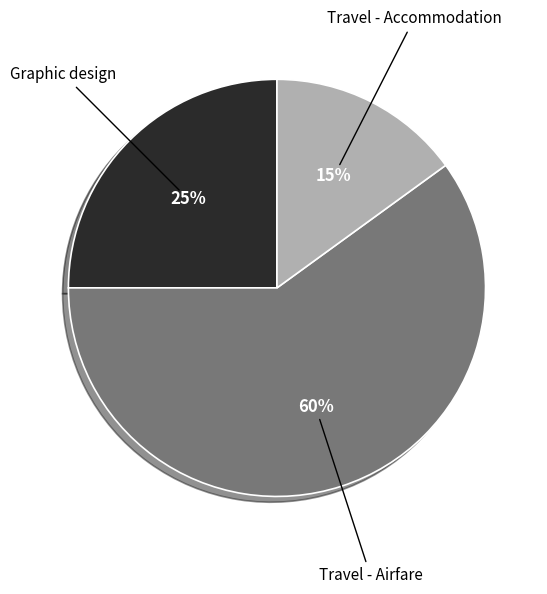

Rank the categories by value from highest to lowest.

Travel - Airfare, Graphic design, Travel - Accommodation